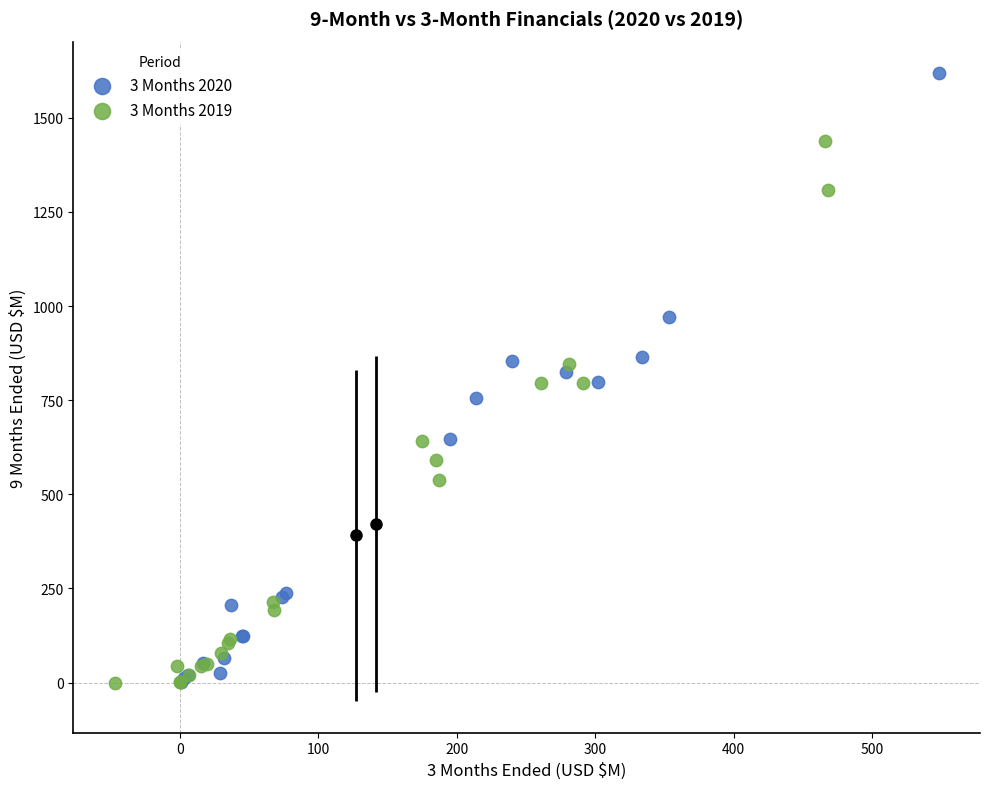

Which series contains the highest Y value?

3 Months 2020